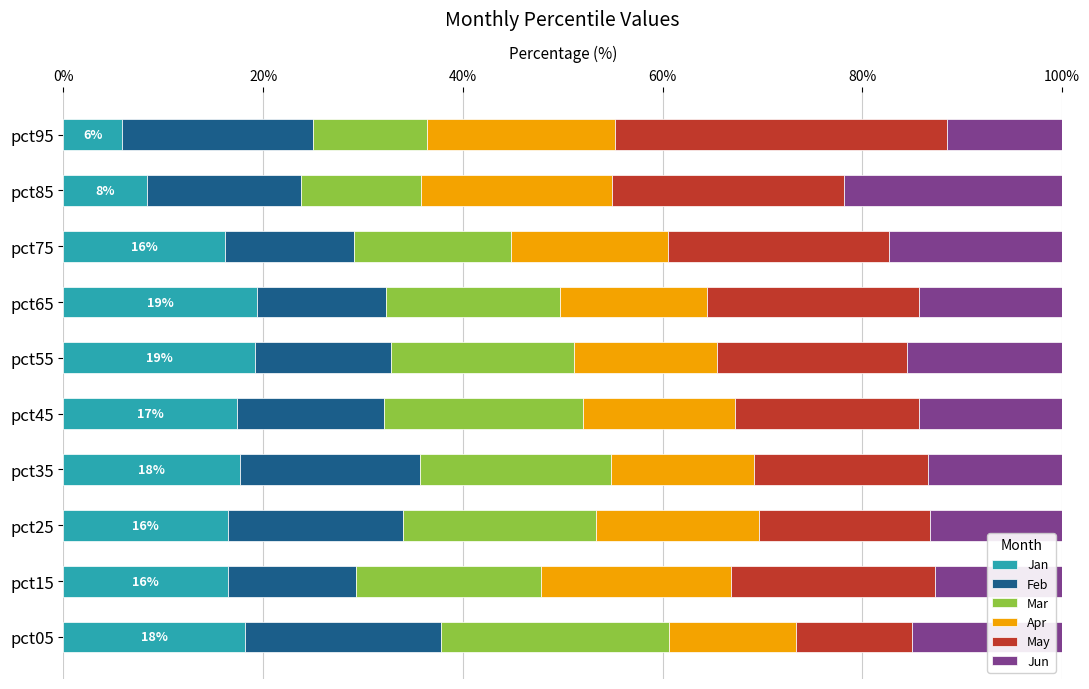

The Jan series shows 2.8 at pct95. True or false?

False